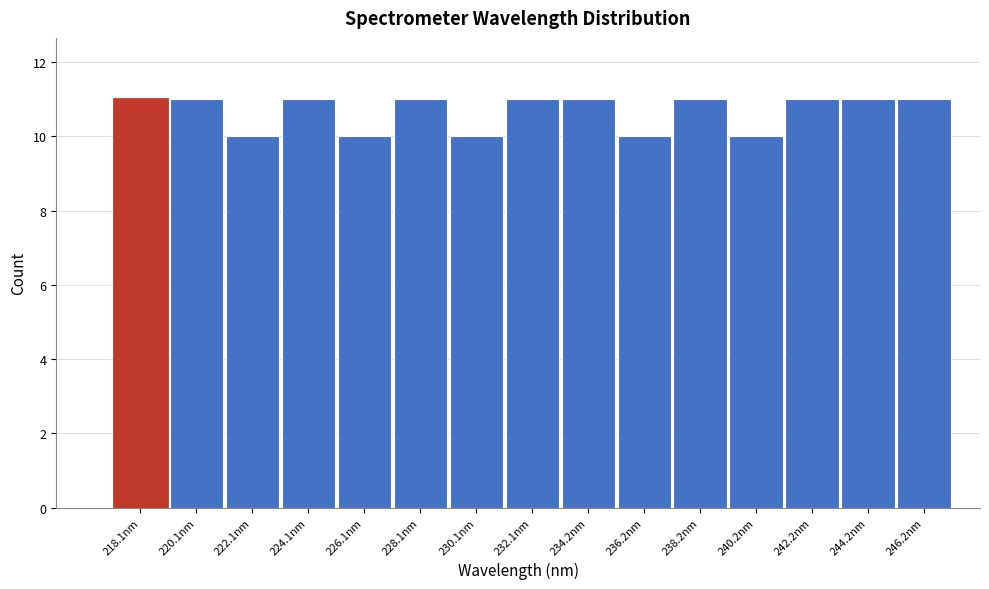

Reading right to left, transcribe all the data shown in this chart.

246.2nm=11	244.2nm=11	242.2nm=11	240.2nm=10	238.2nm=11	236.2nm=10	234.2nm=11	232.1nm=11	230.1nm=10	228.1nm=11	226.1nm=10	224.1nm=11	222.1nm=10	220.1nm=11	218.1nm=11